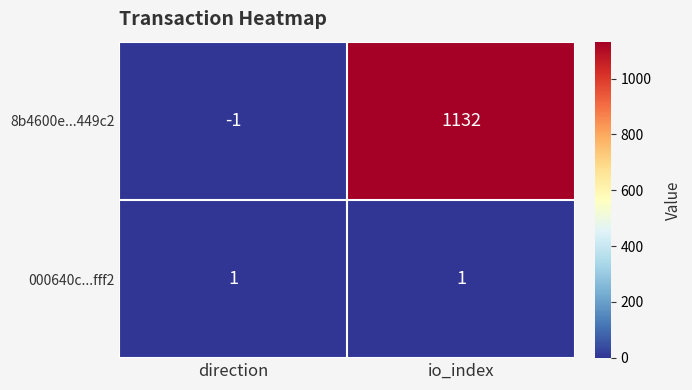

The value of 000640c...fff2 at direction is 2. True or false?

False